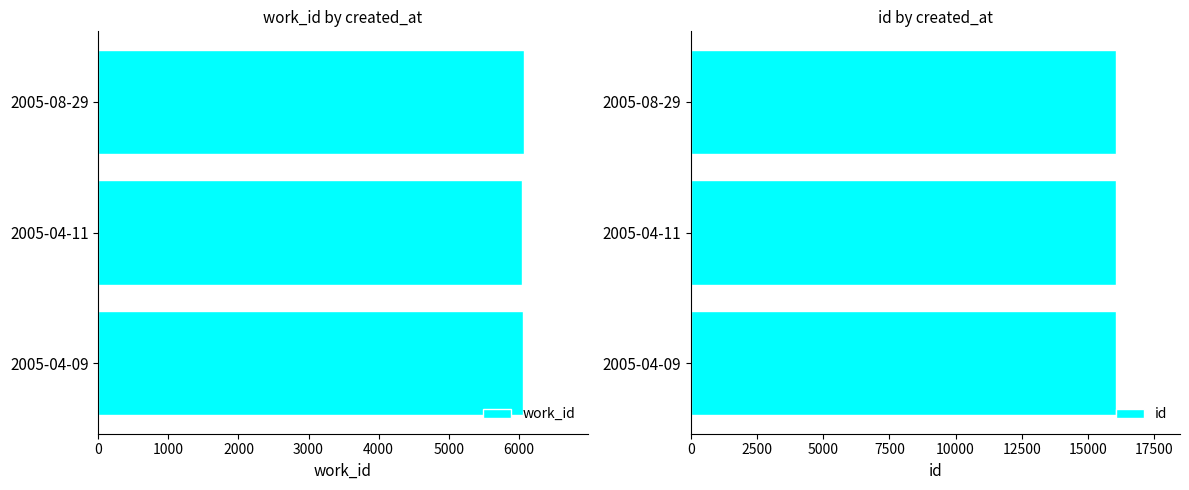

What is the maximum value for work_id?

6071